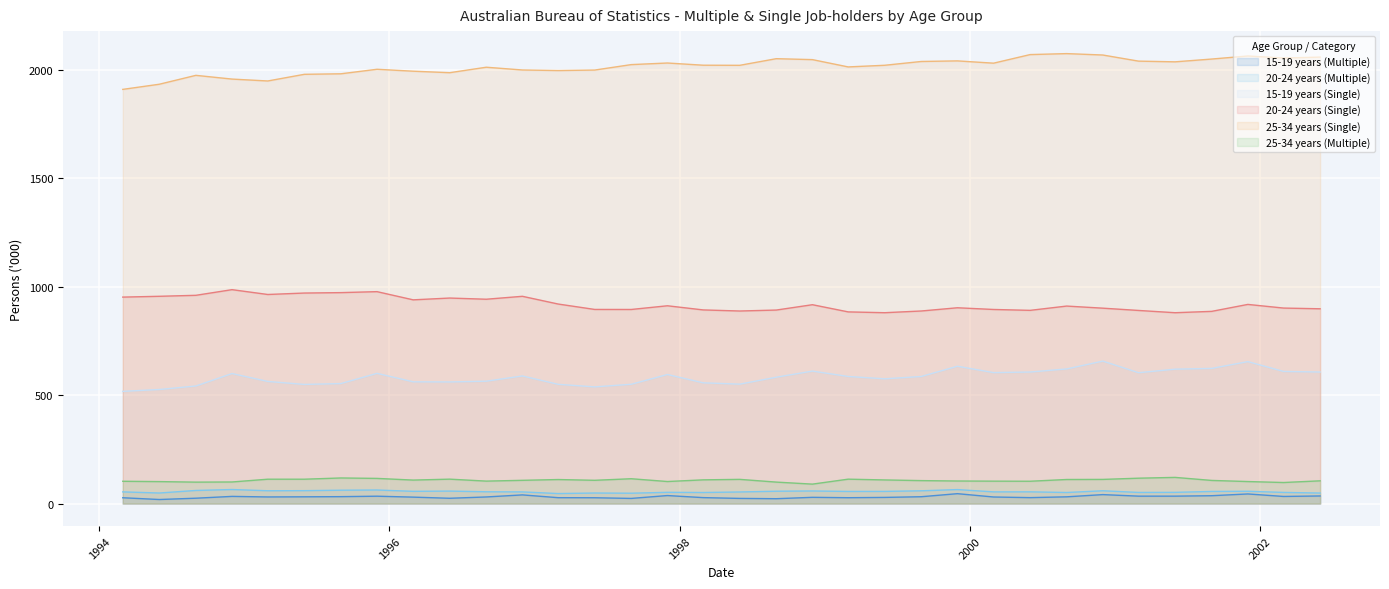

What is the sum of the 20-24 years (Multiple) values at 2001-03 and 1994-12?

116.0